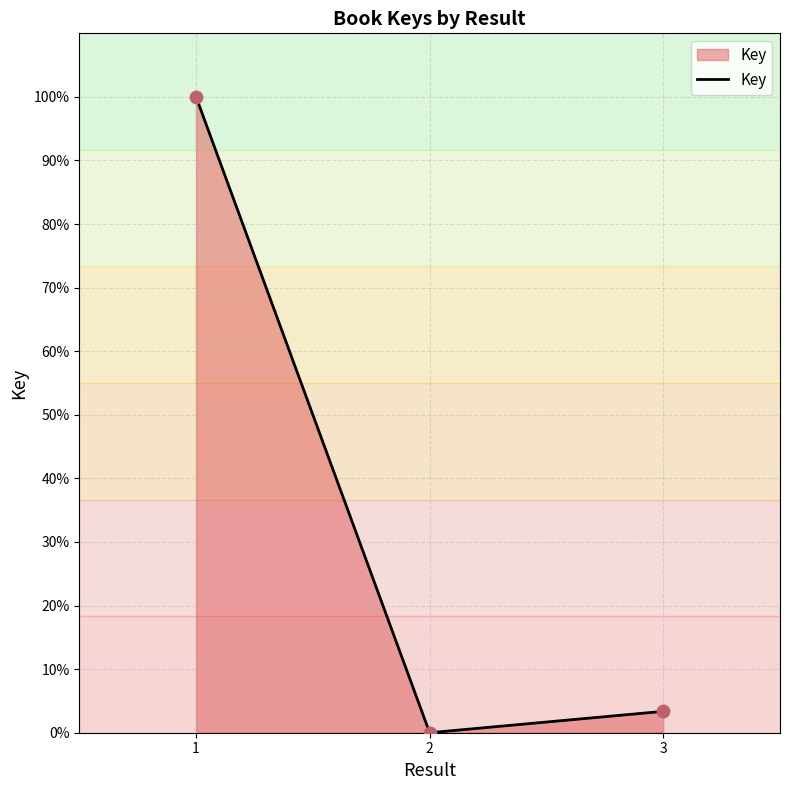

Which has a higher value, 2 or 3?

3